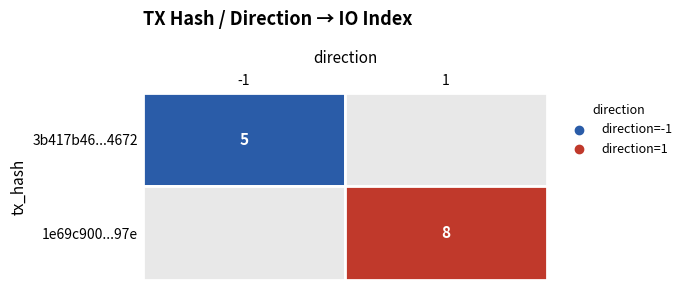

How many distinct data groups are displayed?

2